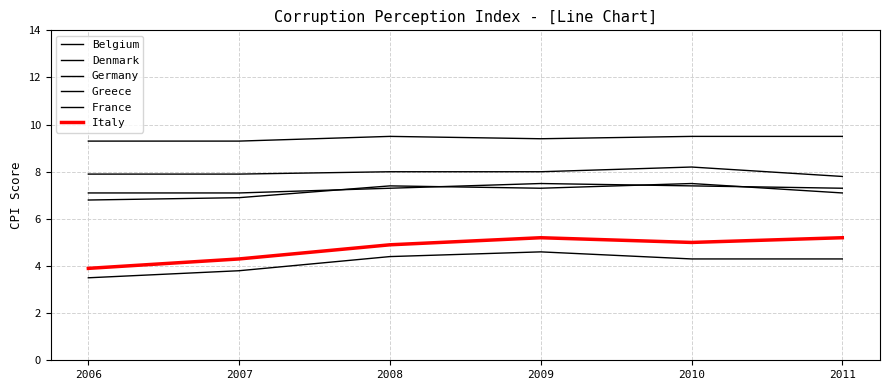

How many series are shown in this chart?

6